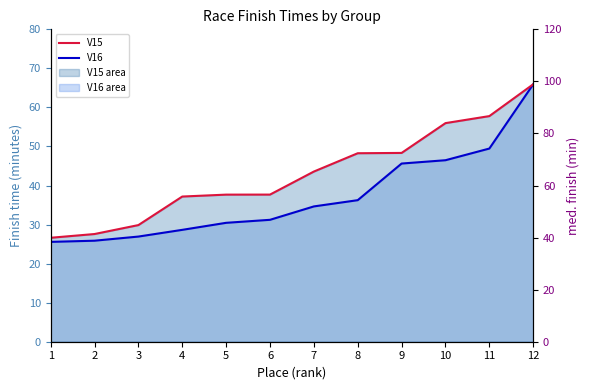

Rank the categories by V16 line value from highest to lowest.

12, 11, 10, 9, 8, 7, 6, 5, 4, 3, 2, 1